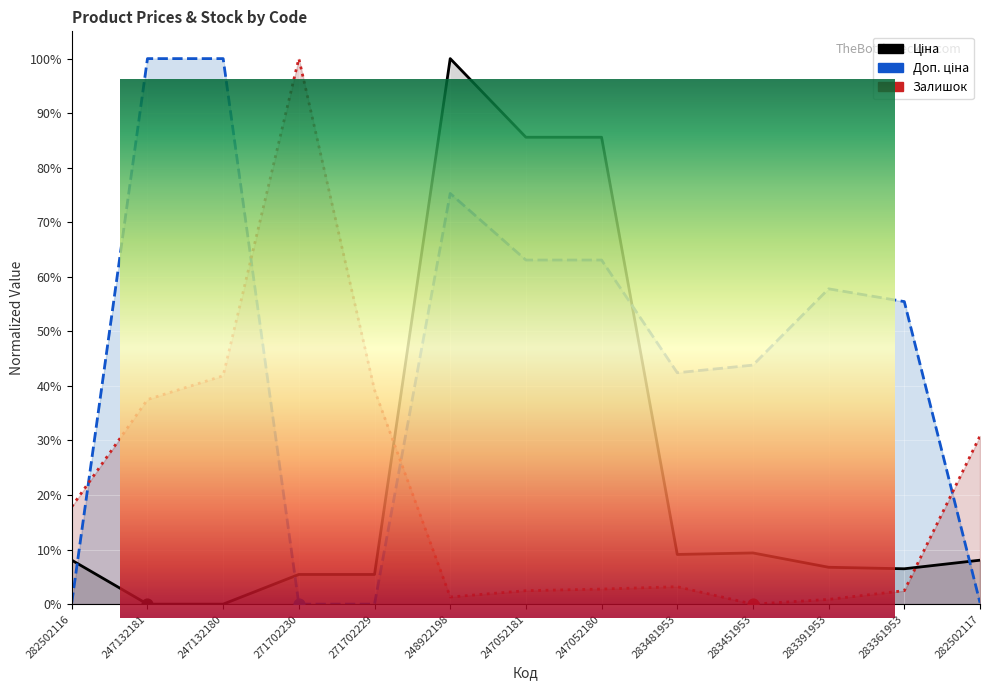

What are all the series names shown in the legend?

Ціна, Доп. ціна, Залишок